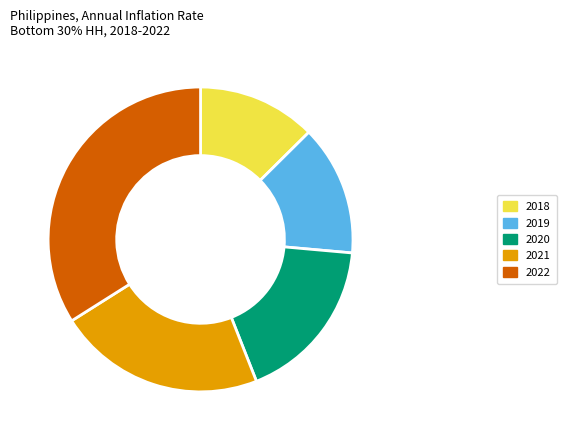

Rank the categories by value from lowest to highest.

2018, 2019, 2020, 2021, 2022